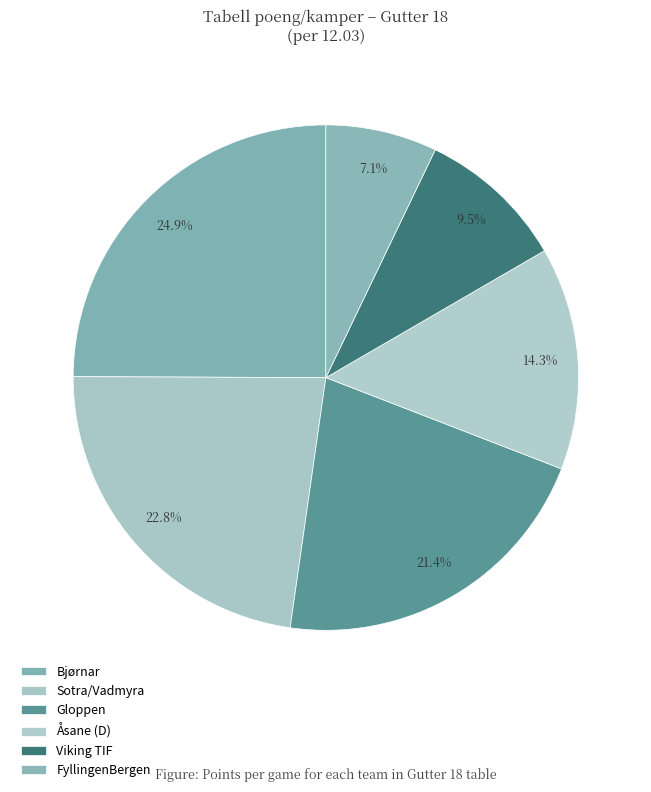

To the nearest percent, what is the difference between the Viking TIF and Åsane (D) slice percentages?

5%